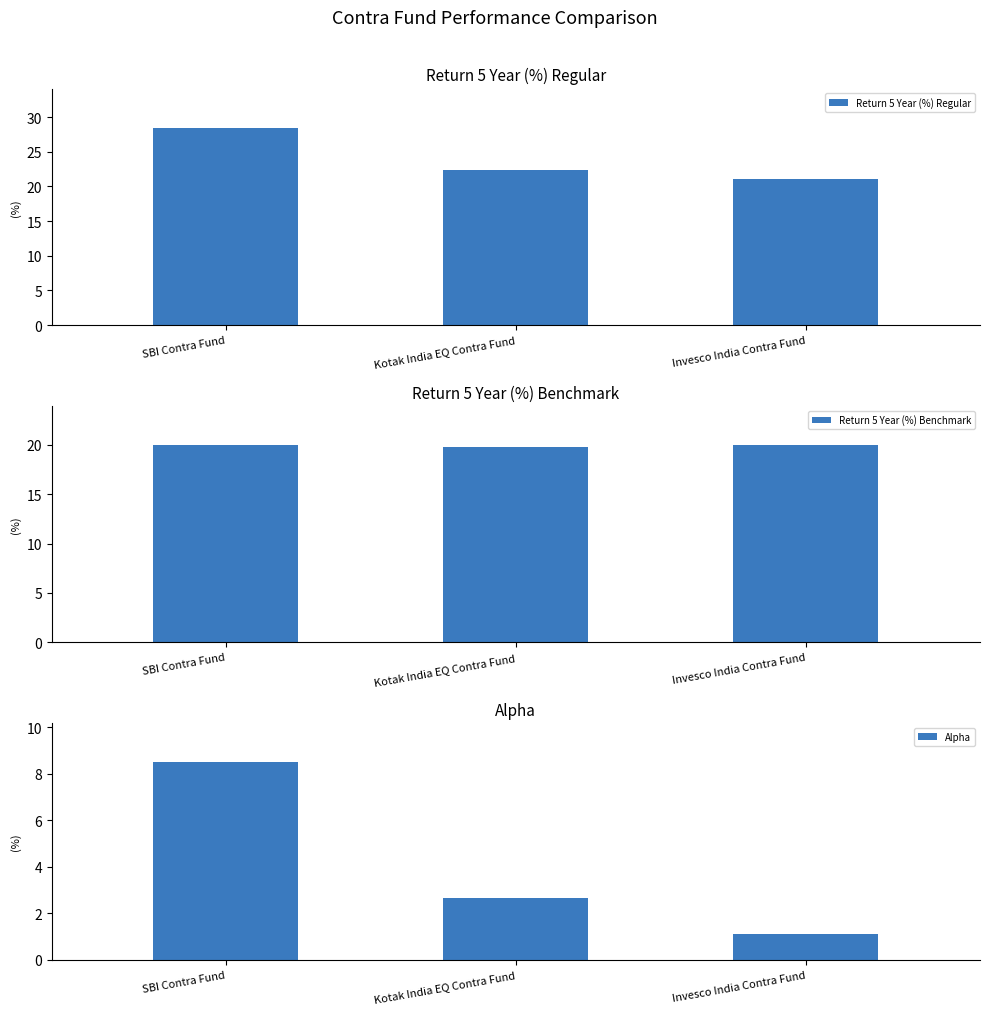

What is the difference between the maximum and second lowest values in the Alpha series?

5.8